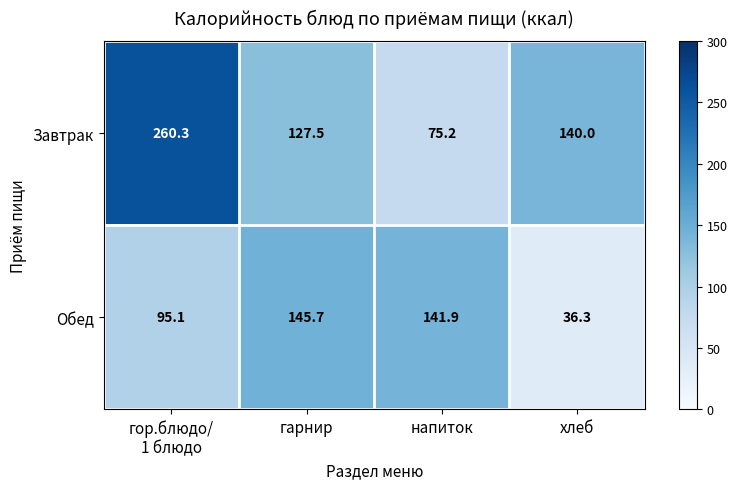

What is the maximum value shown in the chart?

260.3